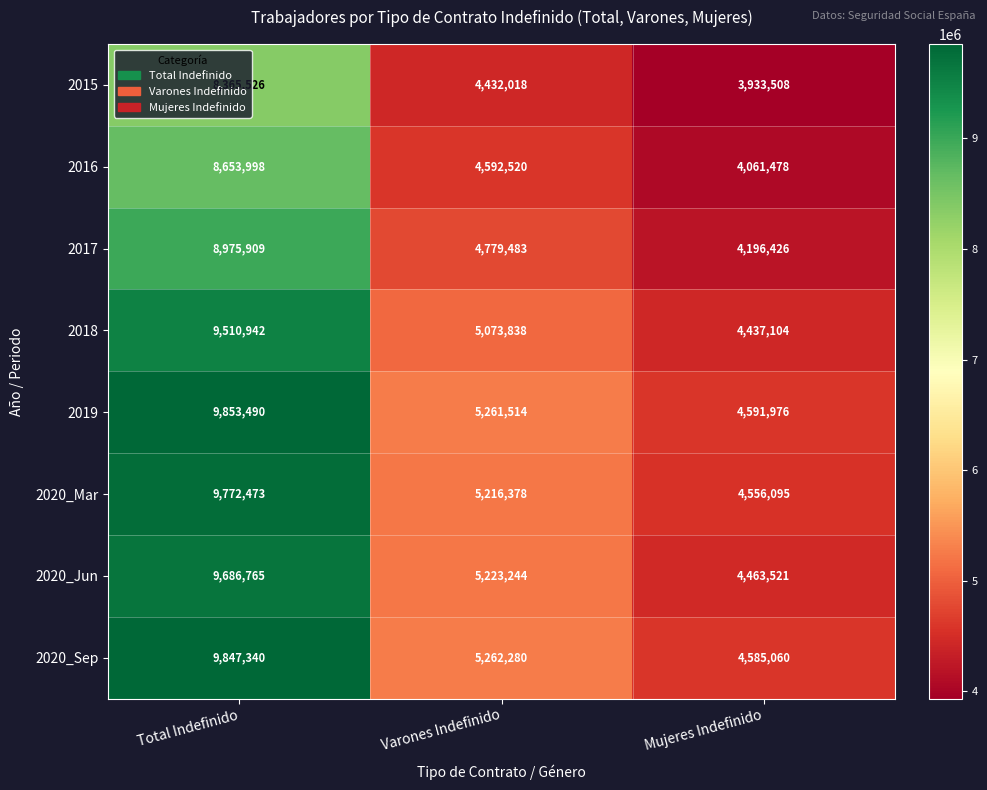

Which series has the widest spread of values?

2020_Sep